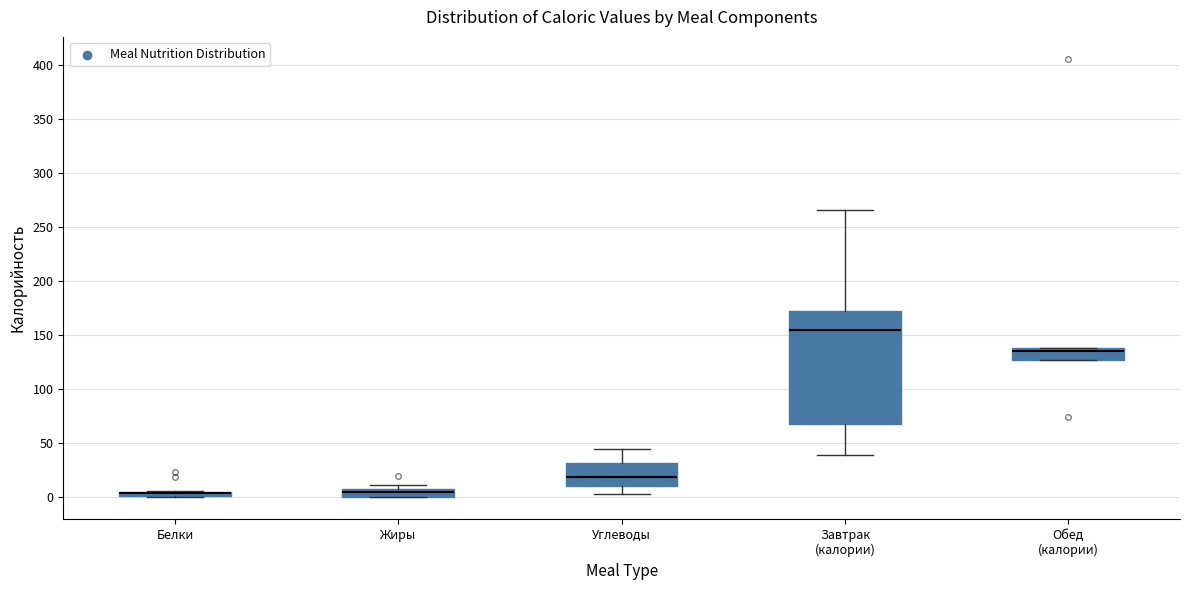

Comparing the boxes themselves (not the whiskers), which one is the tallest?

Завтрак (калории)